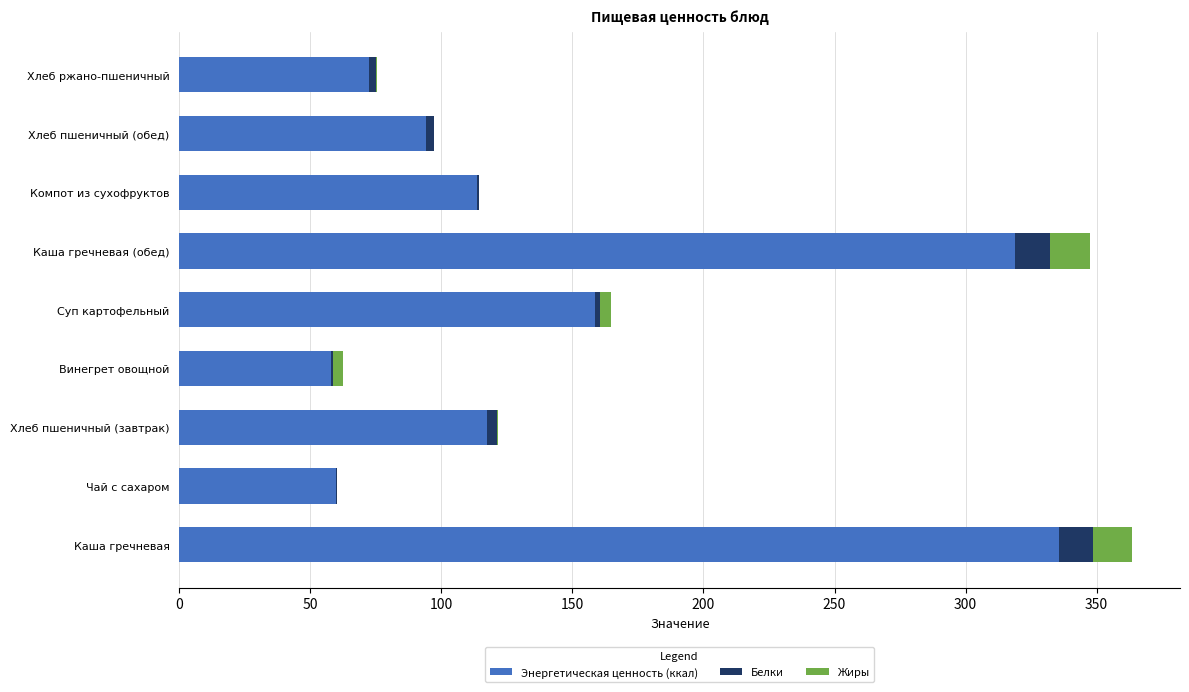

At which label does Энергетическая ценность (ккал) reach its peak?

Каша гречневая